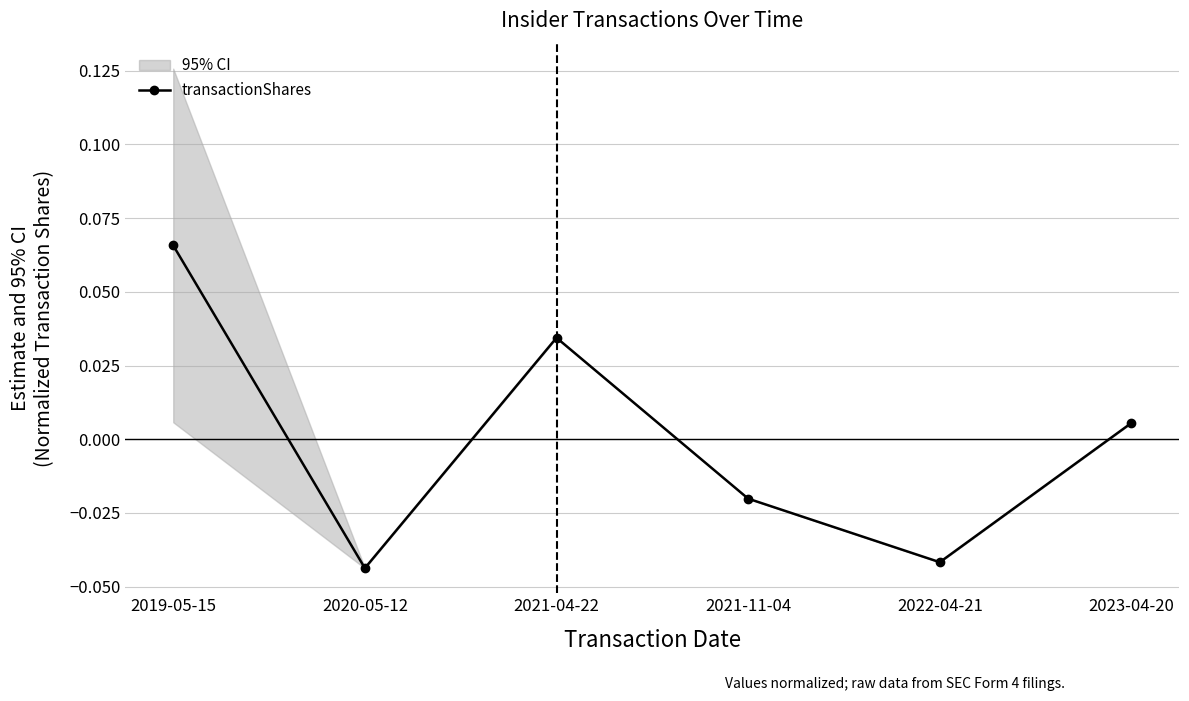

True or false: the data shows 0.0 at 2023-04-20.

True